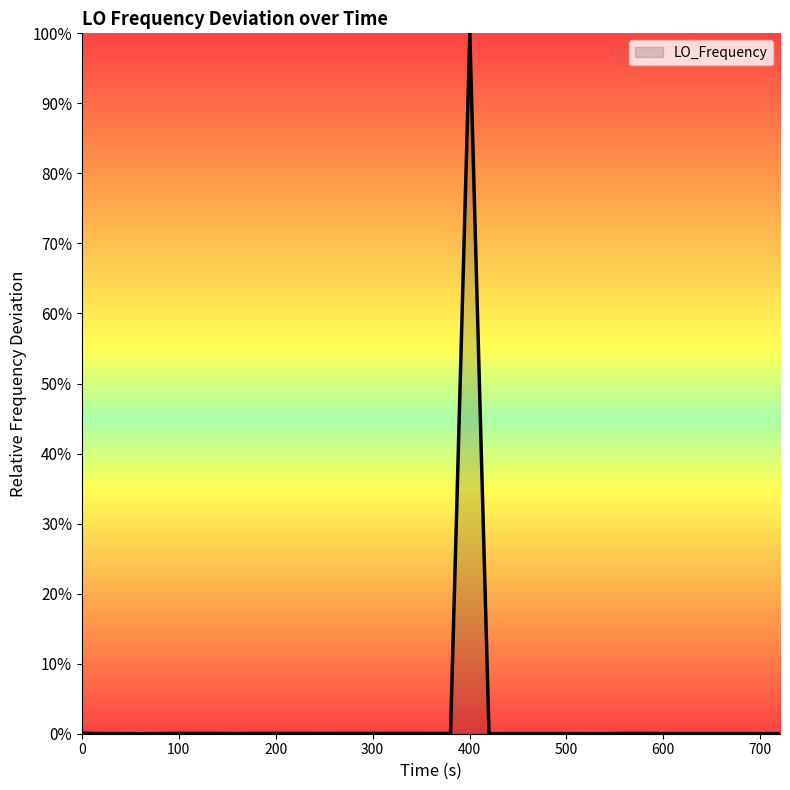

Does the chart display data point markers on the line(s)?

No